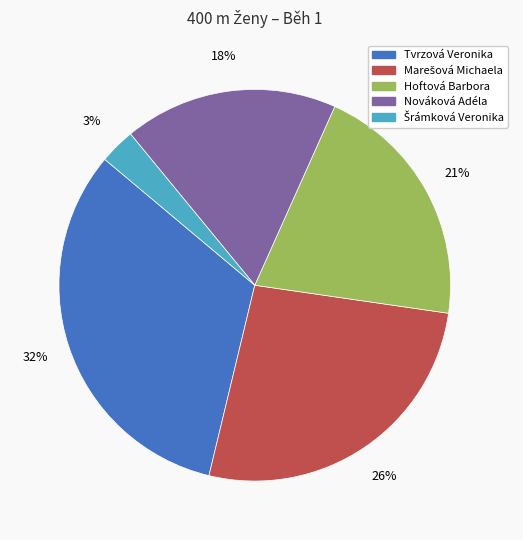

Do Hoftová Barbora and Tvrzová Veronika together represent more than half of the pie?

Yes